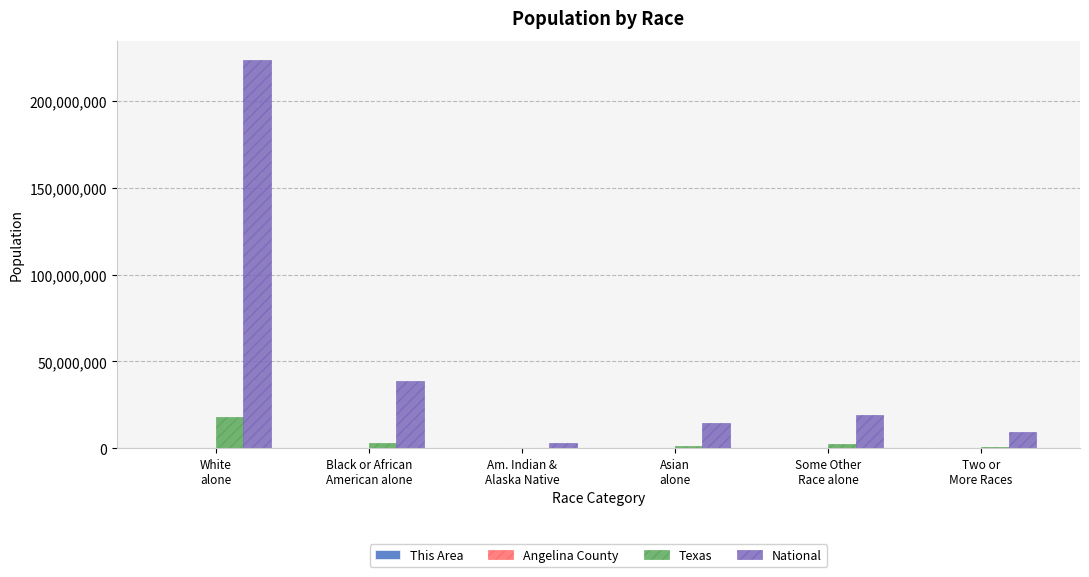

How many series are shown in this chart?

4